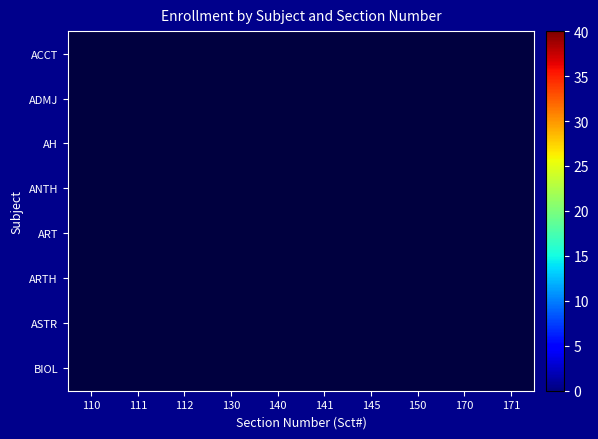

At how many categories does at least one series exceed 22?

6